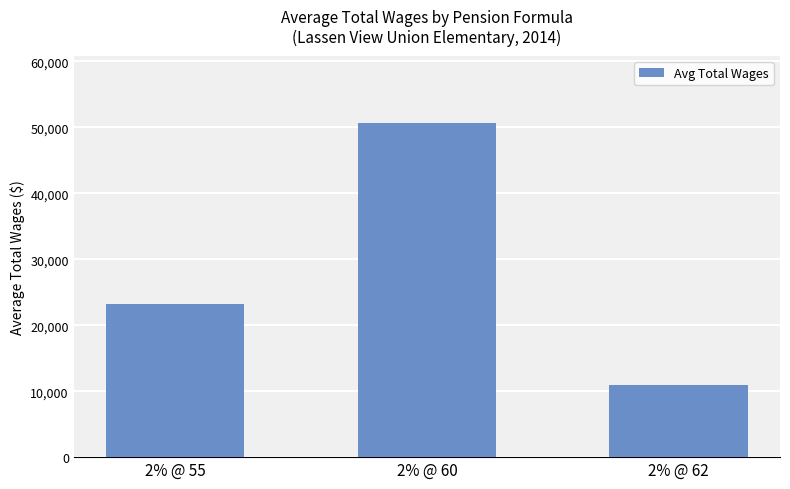

How many categories are shown in the chart?

3